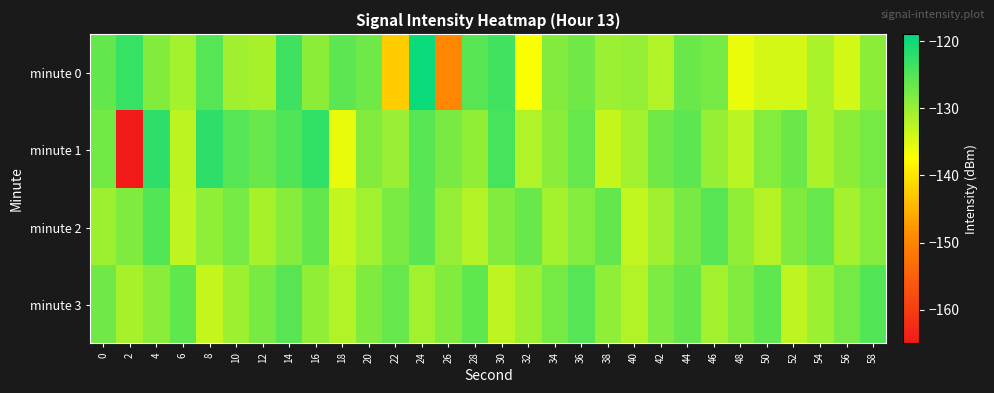

Which series has the largest range (max minus min)?

minute 1